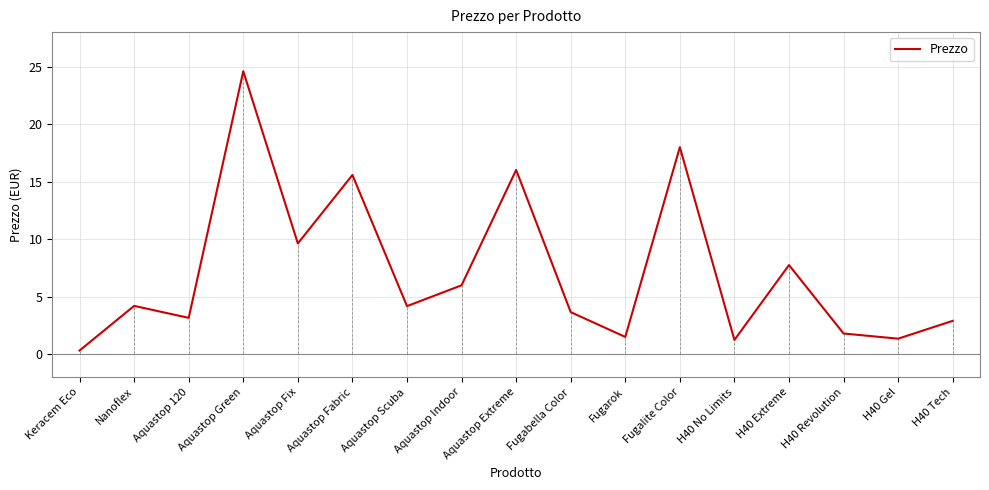

Read the value at H40 Revolution.

1.8